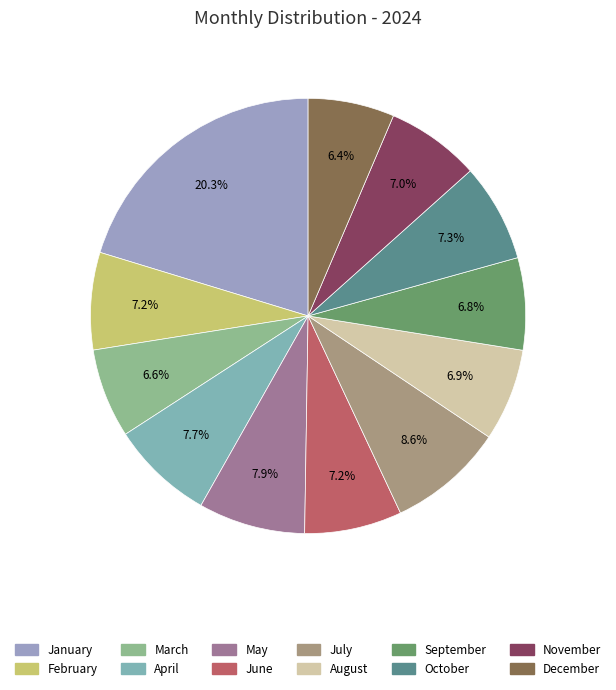

What is the smallest slice in the pie chart?

December